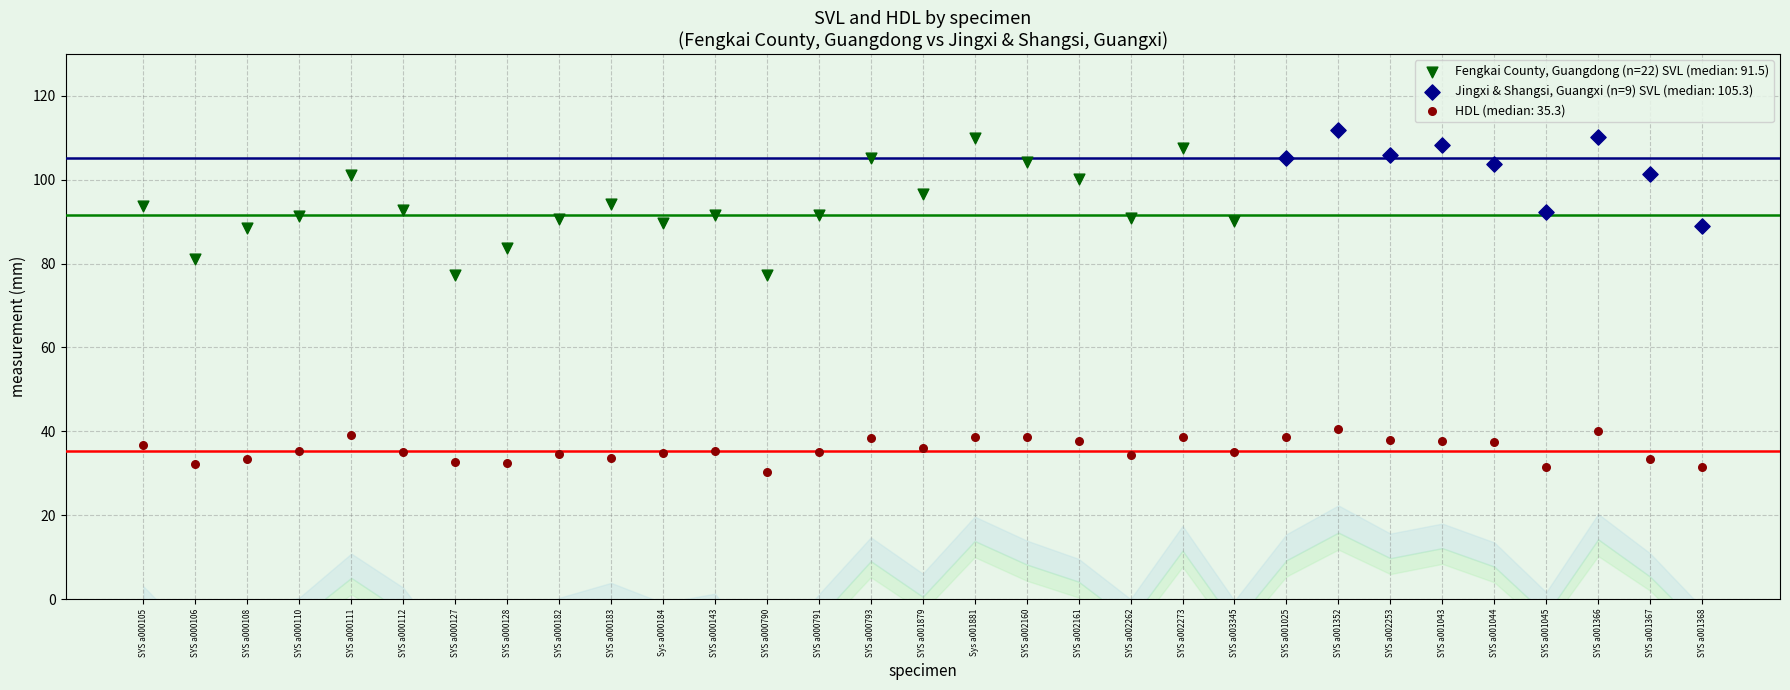

Which series contains the lowest Y value?

HDL (median: 35.3)